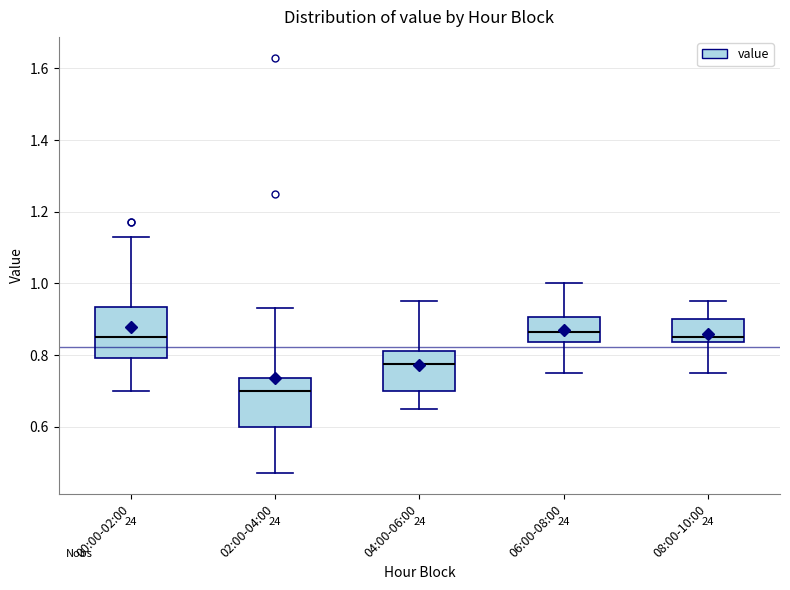

Reading left to right, transcribe this box plot: for each box, give where its median line is, the range the box spans, and where its two whiskers end, as read against the y-axis. The values are not printed on the chart, so give them approximately, as read against the axis.

00:00-02:00: median 0.86, box 0.80 to 0.94, whiskers 0.70 to 1.14
02:00-04:00: median 0.70, box 0.60 to 0.74, whiskers 0.48 to 0.94
04:00-06:00: median 0.78, box 0.70 to 0.82, whiskers 0.66 to 0.96
06:00-08:00: median 0.86, box 0.84 to 0.90, whiskers 0.76 to 1.00
08:00-10:00: median 0.86, box 0.84 to 0.90, whiskers 0.76 to 0.96